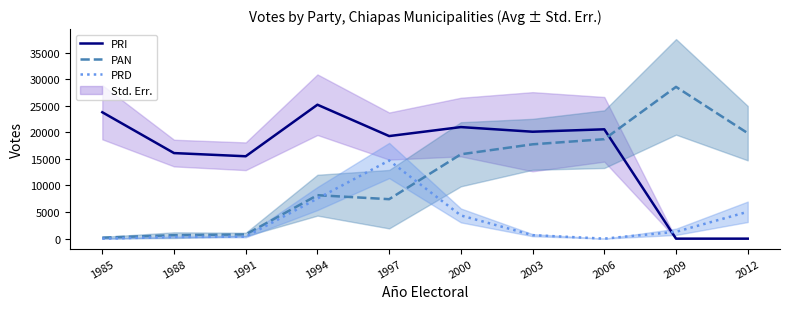

What is the difference between the second highest and second lowest values in the PRI series?

23771.0